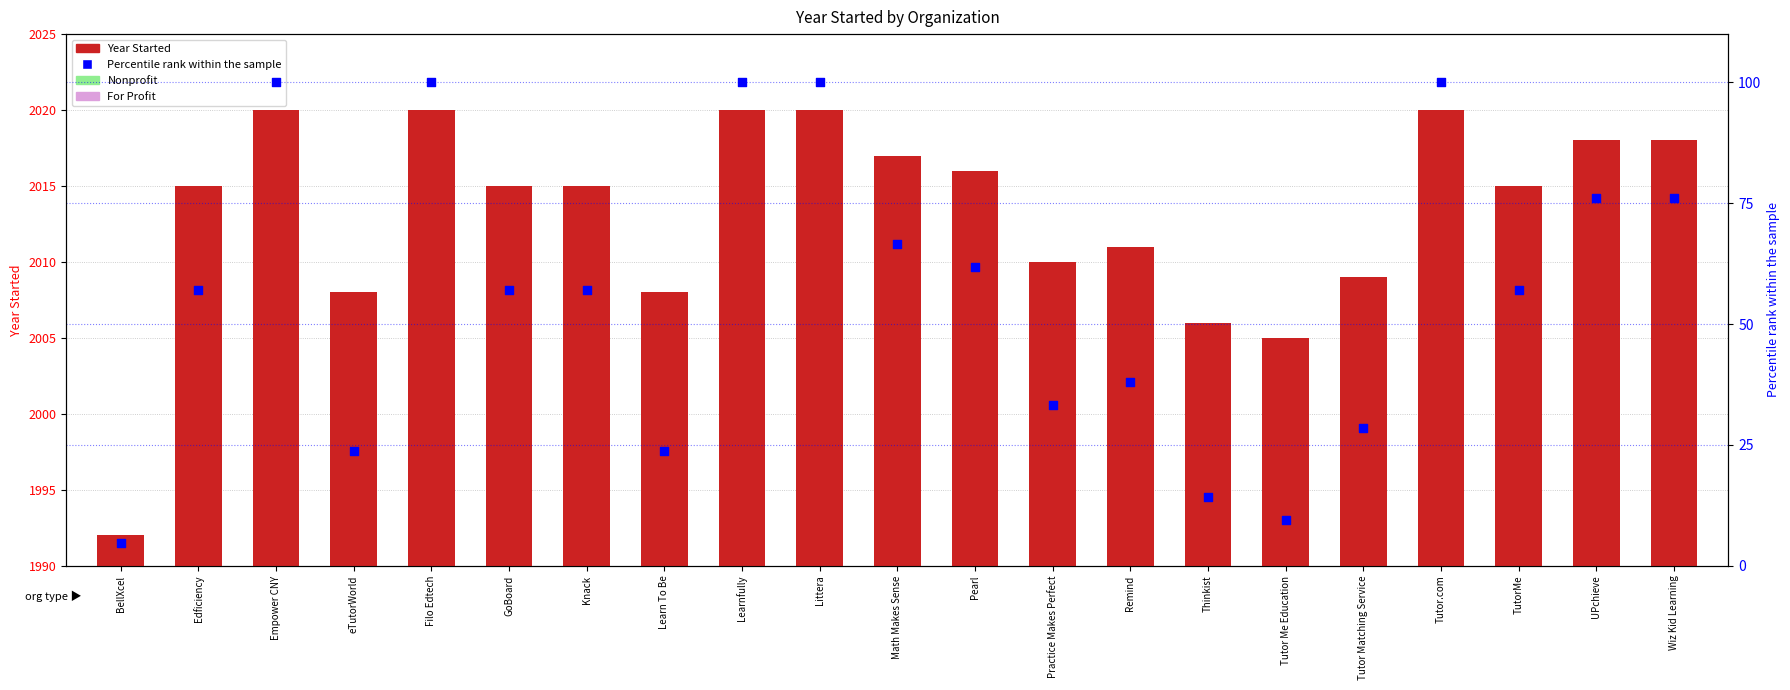

At which category is the sum across all series the highest?

Empower CNY